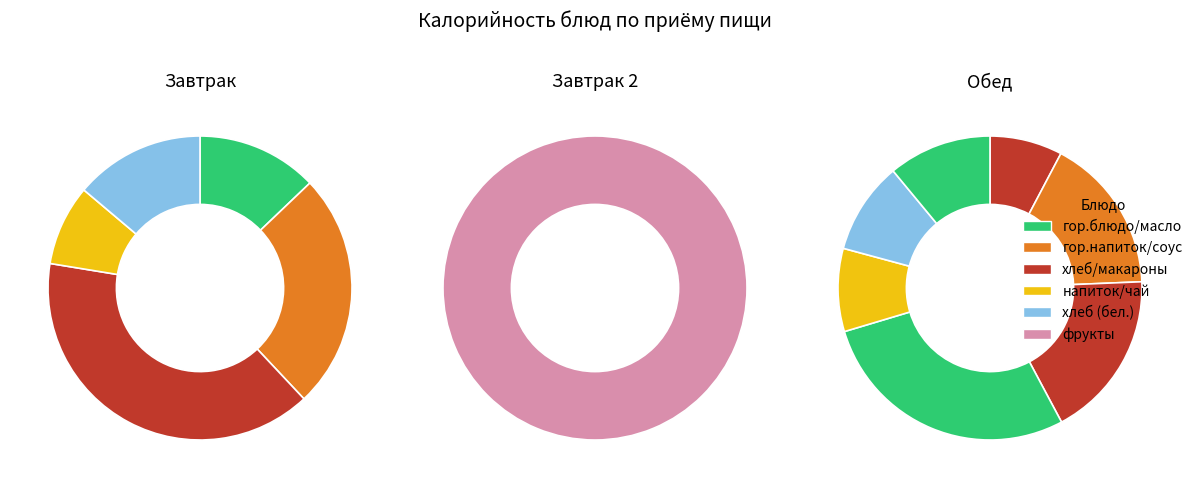

Is Хлеб пшеничный (обед) the majority of the pie?

No